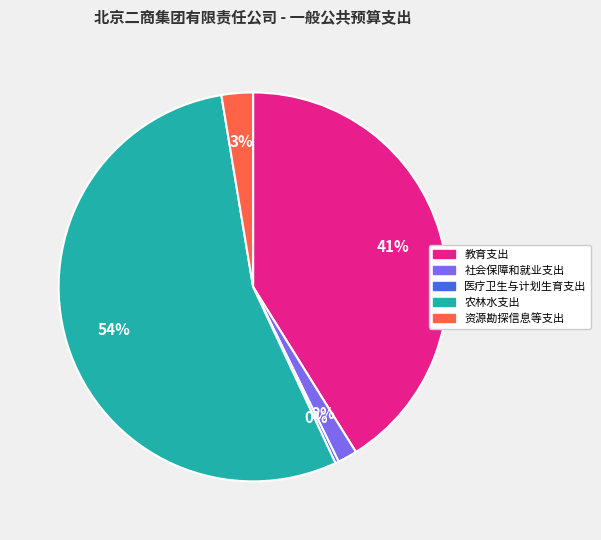

Is 资源勘探信息等支出 the majority of the pie?

No